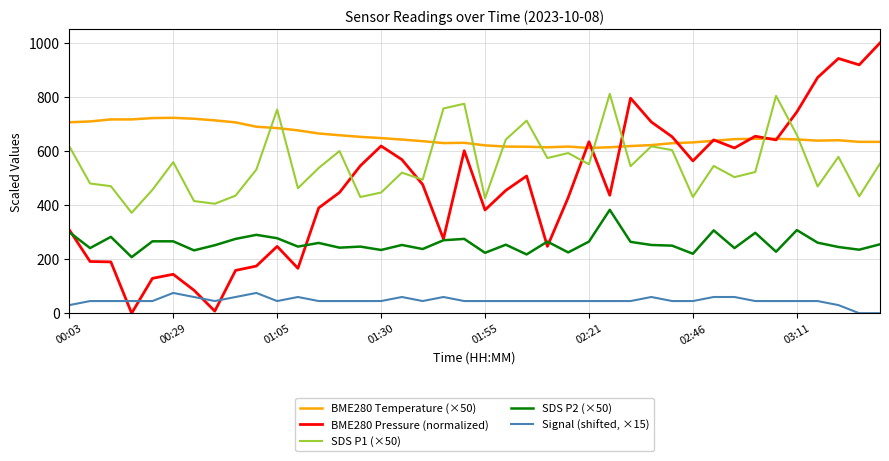

True or false: BME280 Pressure (normalized) has more than 2 points higher than both neighbors.

True